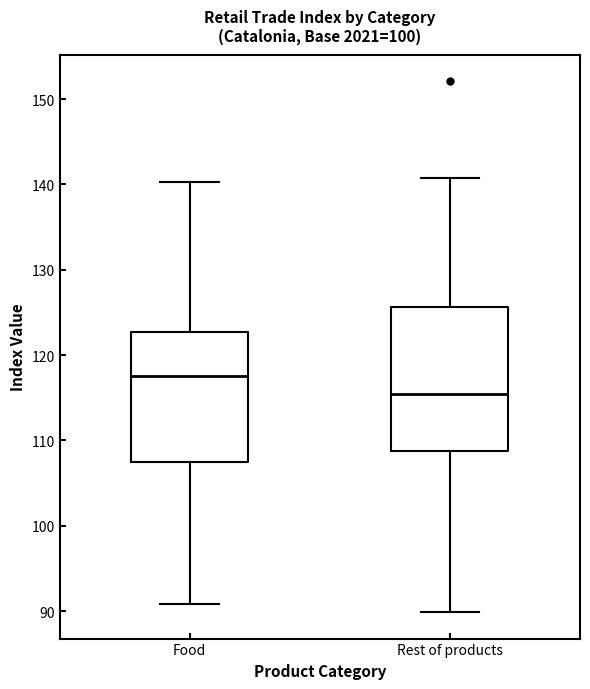

Reading left to right, transcribe this box plot: for each box, give where its median line is, the range the box spans, and where its two whiskers end, as read against the y-axis. The values are not printed on the chart, so give them approximately, as read against the axis.

Food: median 118, box 107 to 123, whiskers 91 to 140
Rest of products: median 115, box 109 to 126, whiskers 90 to 141